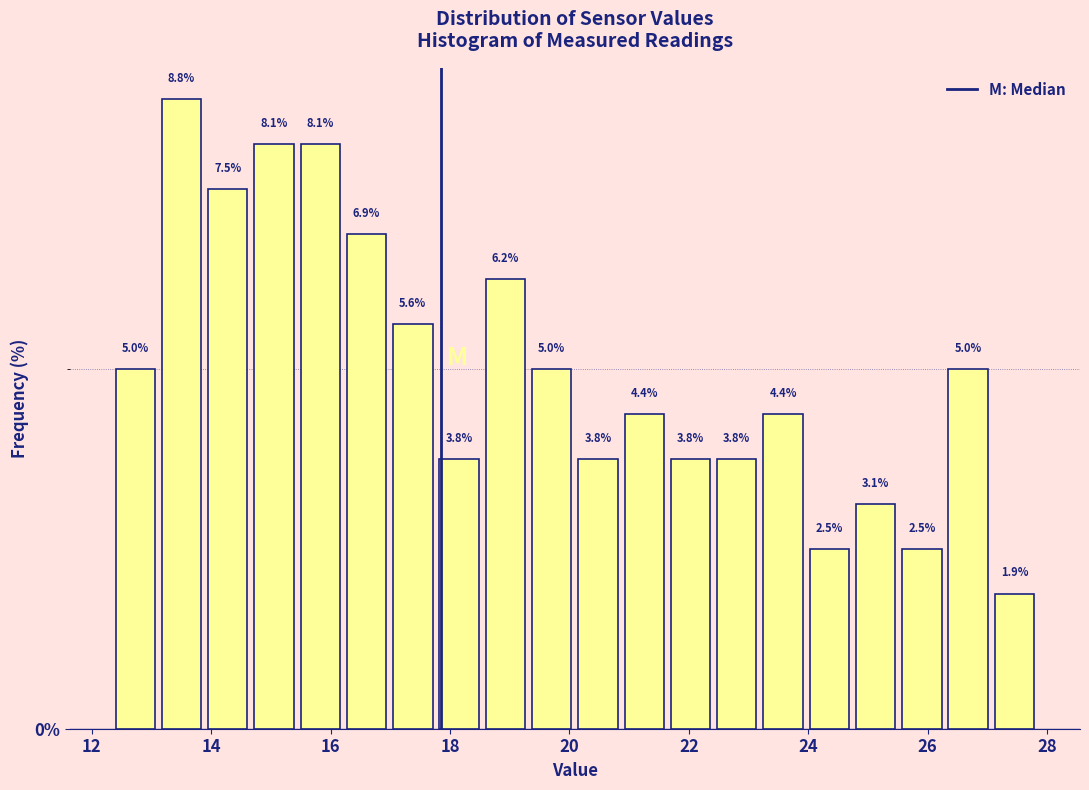

Read against the x-axis, roughly where is the centre of the tallest bar?

13.6